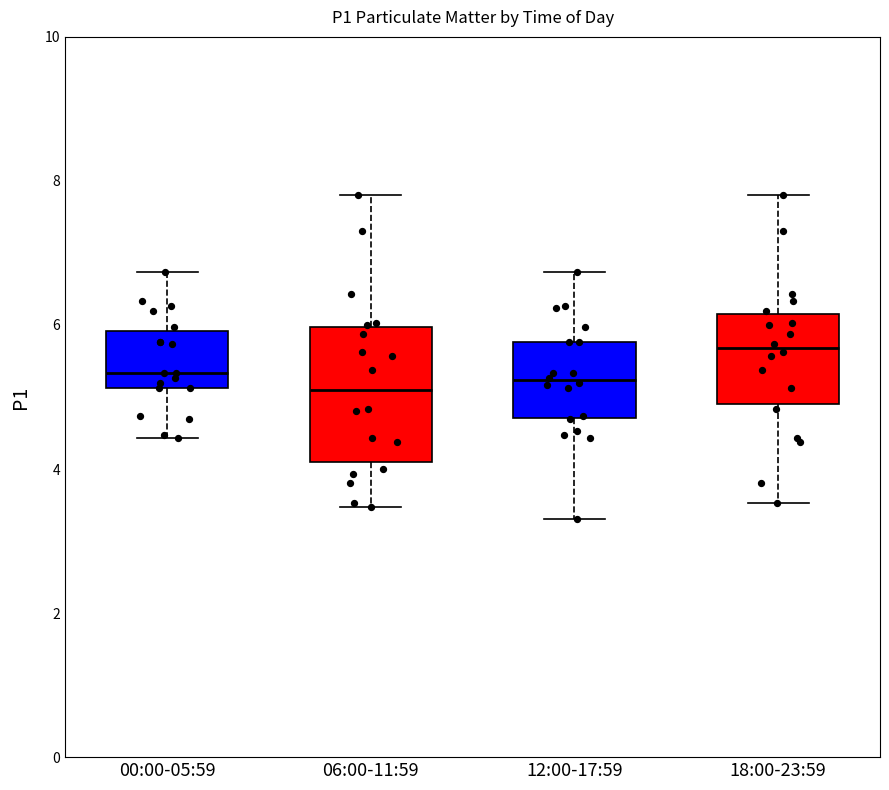

Where does the median line of the box for 12:00-17:59 sit on the y-axis? The values are not printed on the chart, so give them approximately, as read against the axis.

5.2